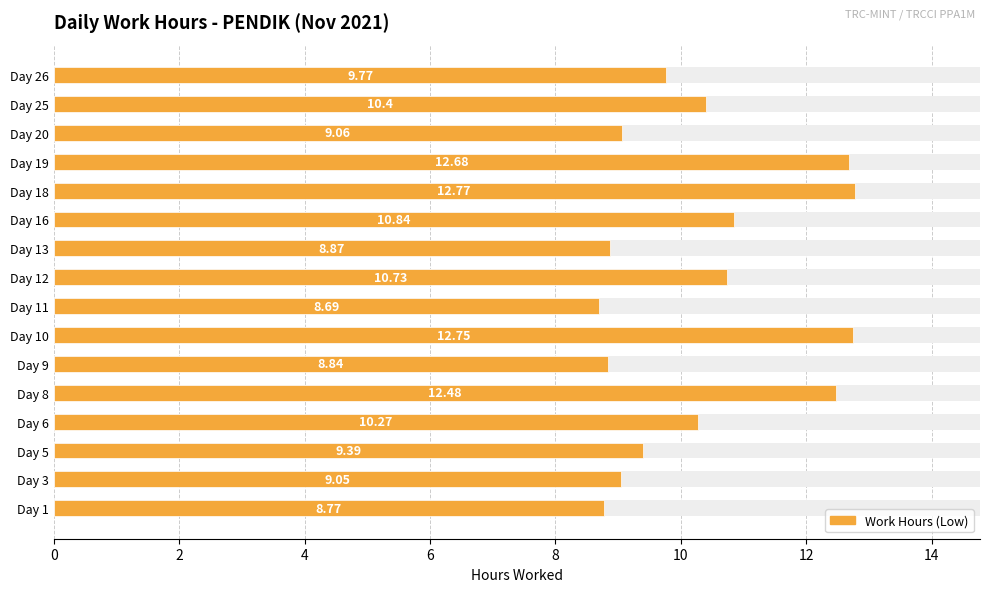

Count the number of values greater than 10.

8